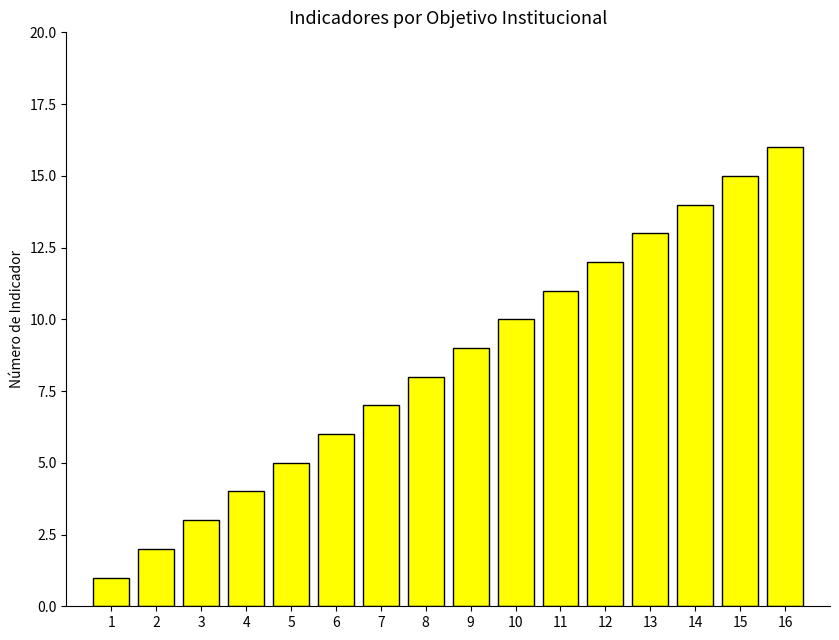

List the labels in order of value, smallest first.

1, 2, 3, 4, 5, 6, 7, 8, 9, 10, 11, 12, 13, 14, 15, 16